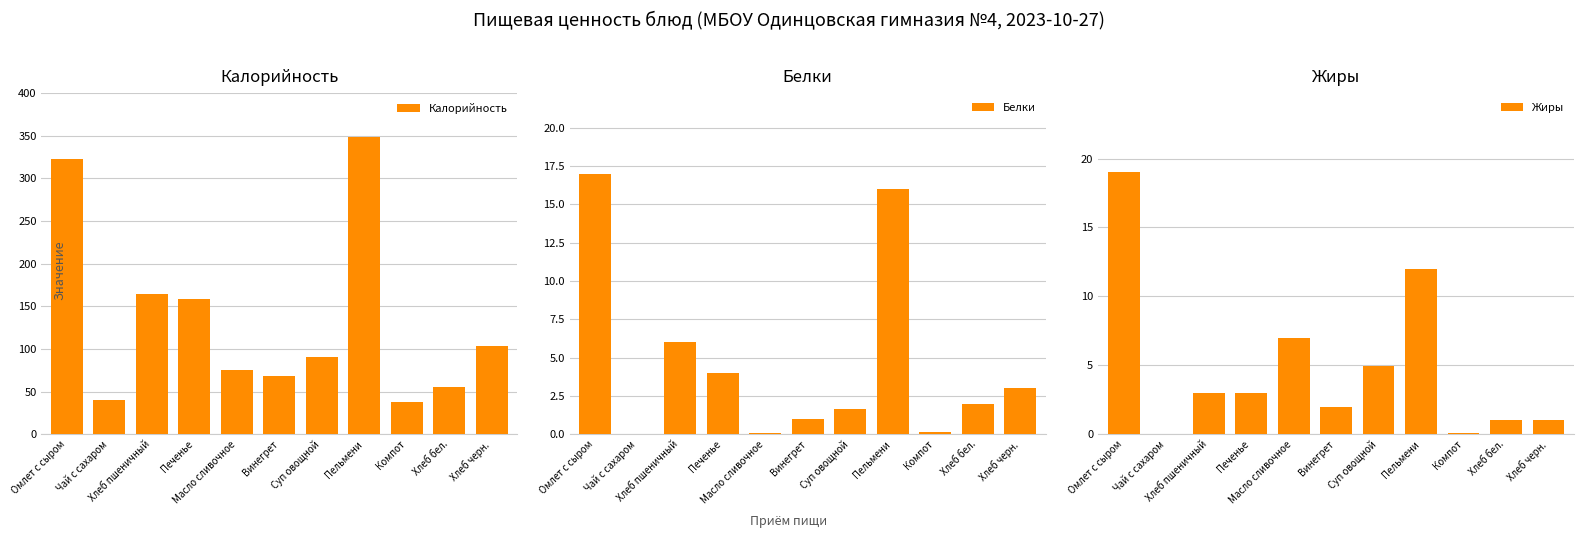

Reading left to right, list all the values displayed in this chart.

Калорийность: Омлет с сыром=323.0	Чай с сахаром=40.0	Хлеб пшеничный=164.4	Печенье=158.0	Масло сливочное=74.9	Винегрет=67.8	Суп овощной=91.0	Пельмени=349.0	Компот=38.0	Хлеб бел.=54.8	Хлеб черн.=103.6
Белки: Омлет с сыром=17.0	Чай с сахаром=0.0	Хлеб пшеничный=6.0	Печенье=4.0	Масло сливочное=0.1	Винегрет=1.0	Суп овощной=1.6	Пельмени=16.0	Компот=0.1	Хлеб бел.=2.0	Хлеб черн.=3.0
Жиры: Омлет с сыром=19.0	Чай с сахаром=0.0	Хлеб пшеничный=3.0	Печенье=3.0	Масло сливочное=7.0	Винегрет=2.0	Суп овощной=5.0	Пельмени=12.0	Компот=0.1	Хлеб бел.=1.0	Хлеб черн.=1.0